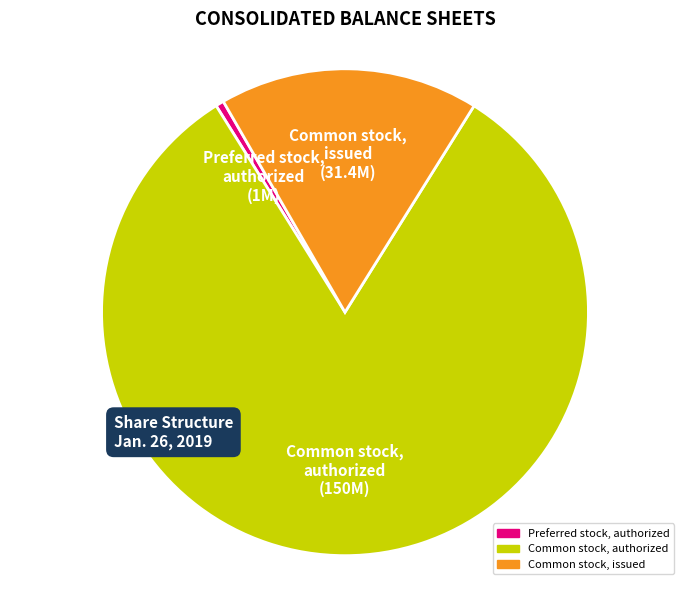

Which slice represents more than half of the pie?

Common stock, authorized